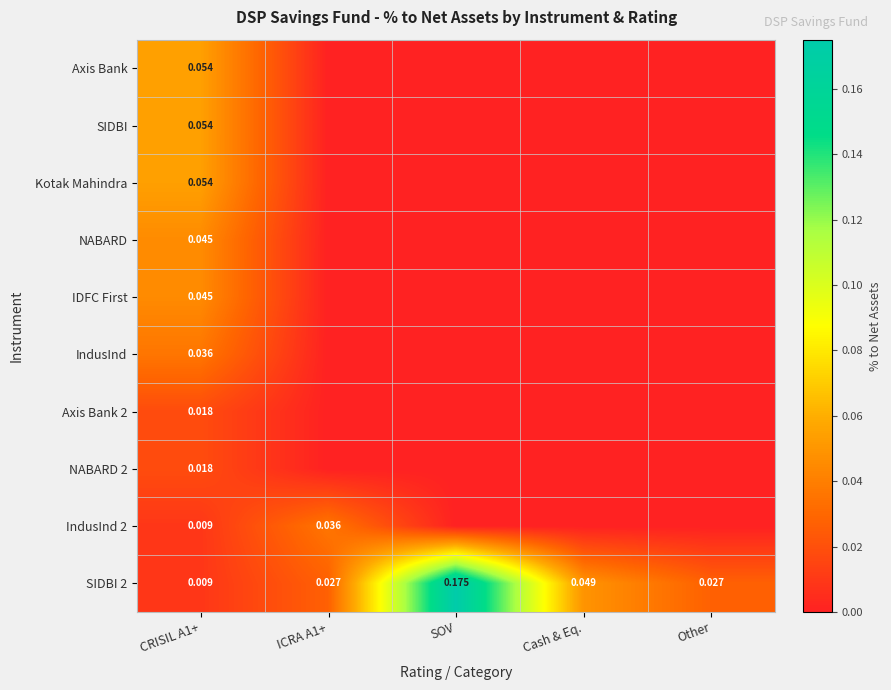

List the labels in order of IndusInd value, largest first.

CRISIL A1+, ICRA A1+, SOV, Cash & Eq., Other